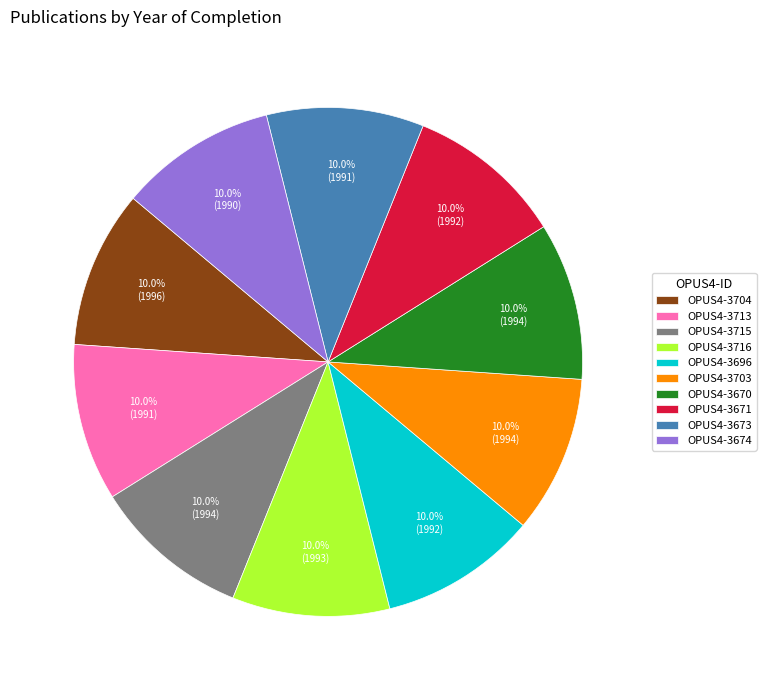

How much of the chart is everything except OPUS4-3670?

90.0%